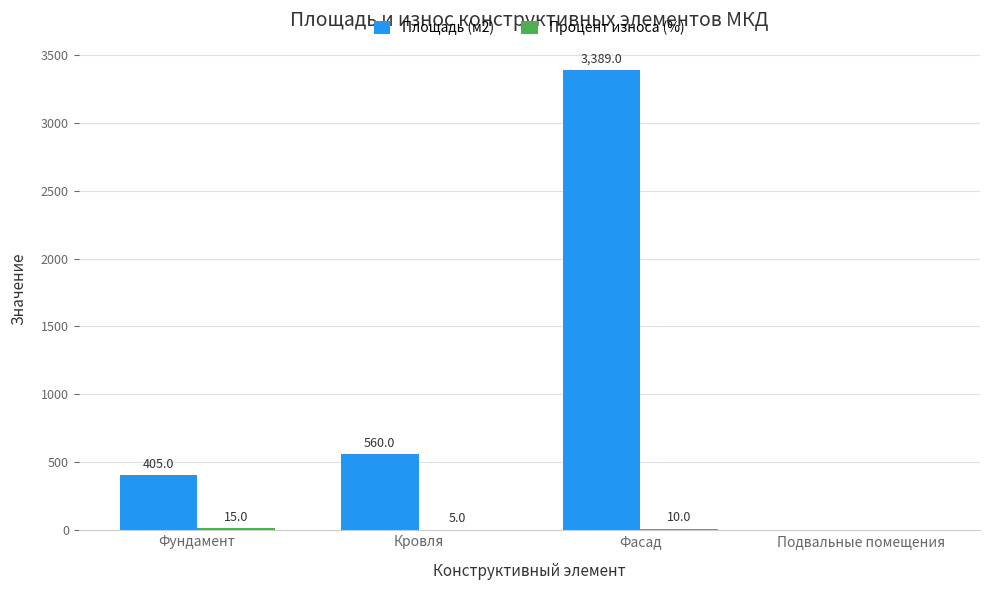

Is it true that Площадь (м2) equals 0 at Подвальные помещения?

True